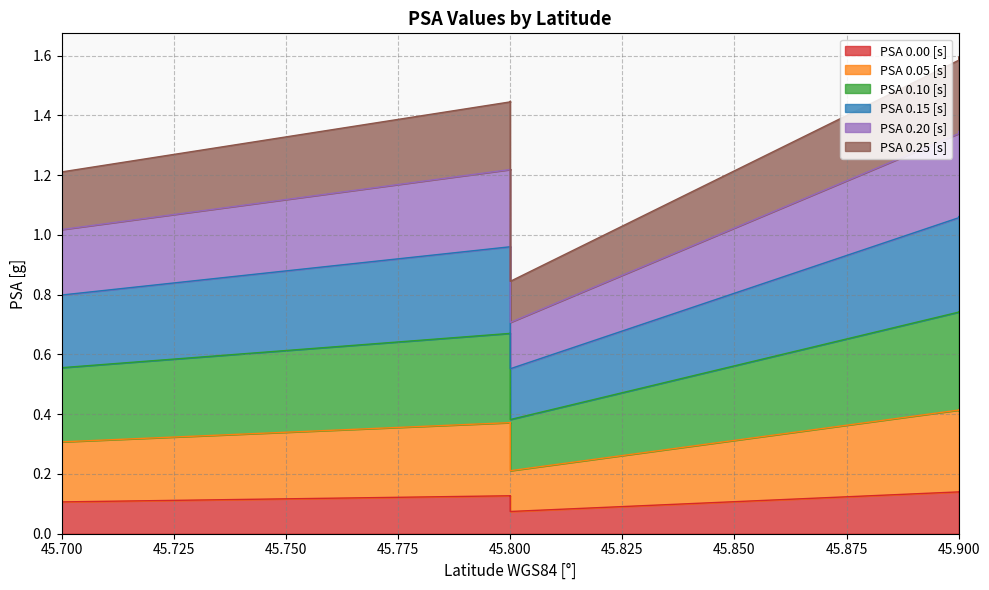

What are all the series names shown in the legend?

PSA 0.00 [s], PSA 0.05 [s], PSA 0.10 [s], PSA 0.15 [s], PSA 0.20 [s], PSA 0.25 [s]